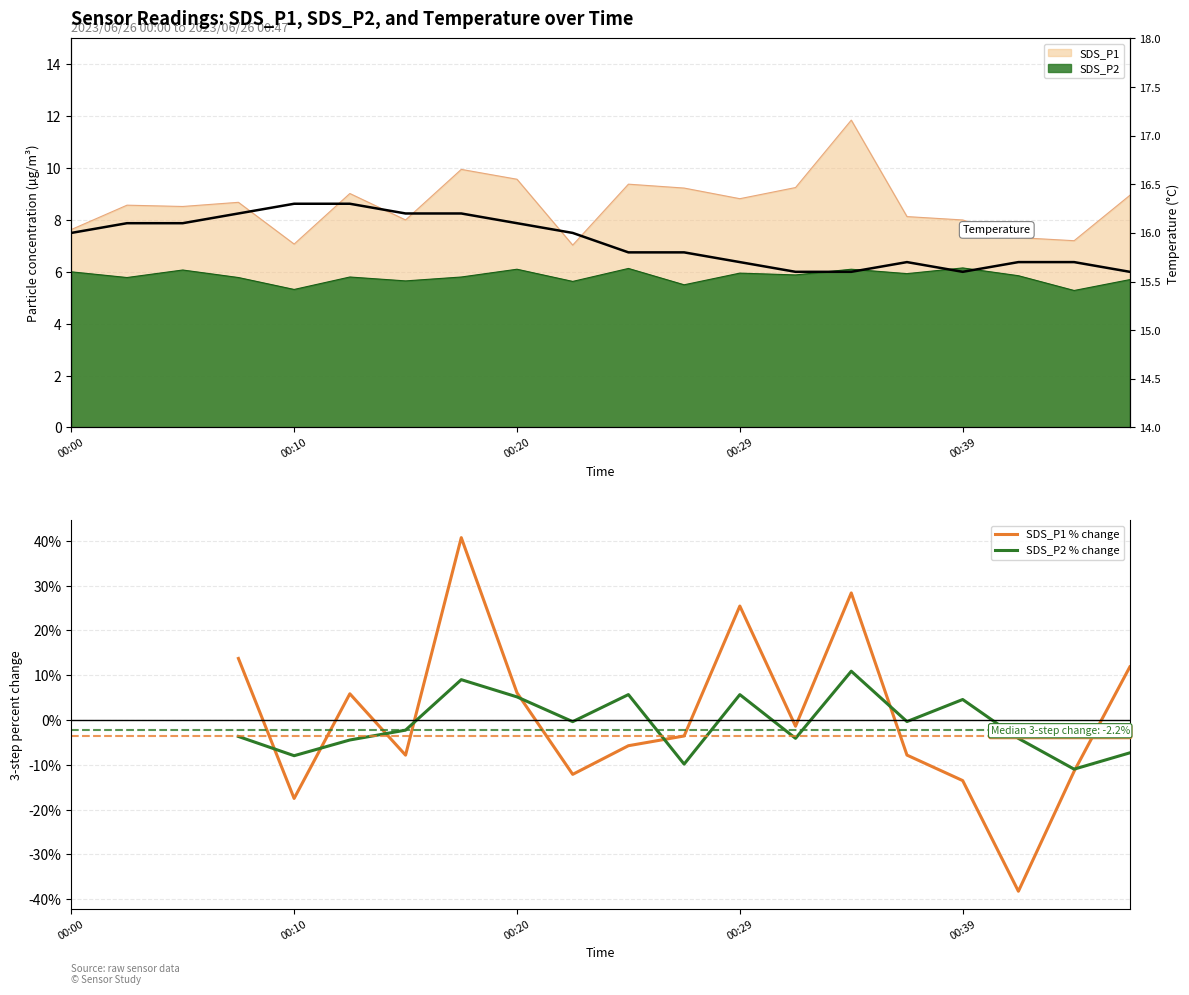

What is the maximum value shown in the chart?

40.7